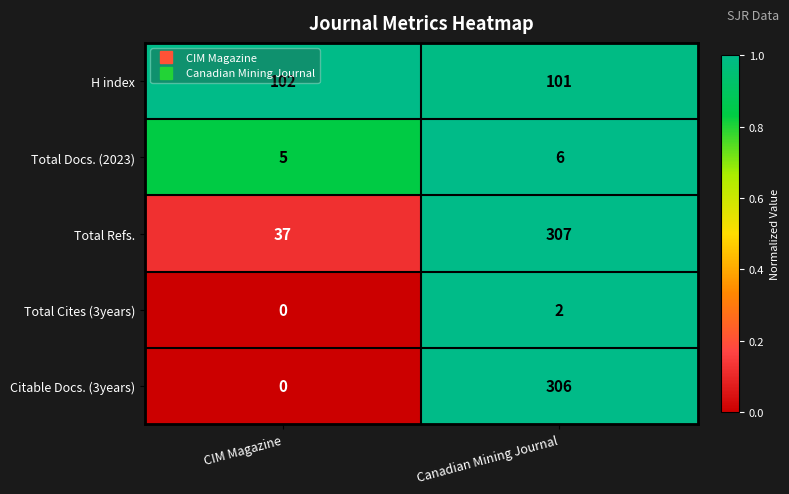

Which category has the lowest value in the Citable Docs. (3years) series?

CIM Magazine